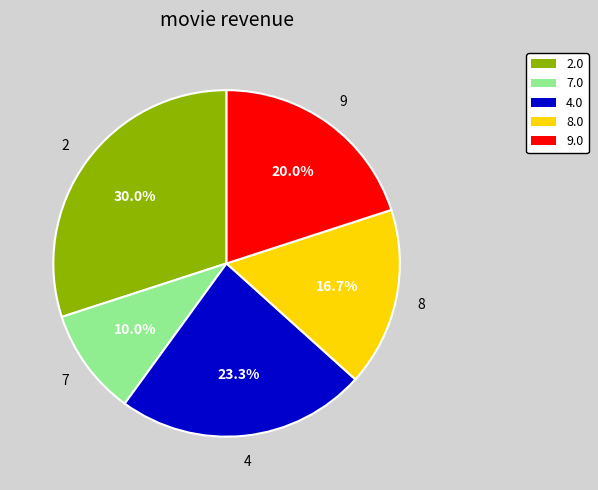

What is the total percentage of 4.0 and 8.0?

40.0%